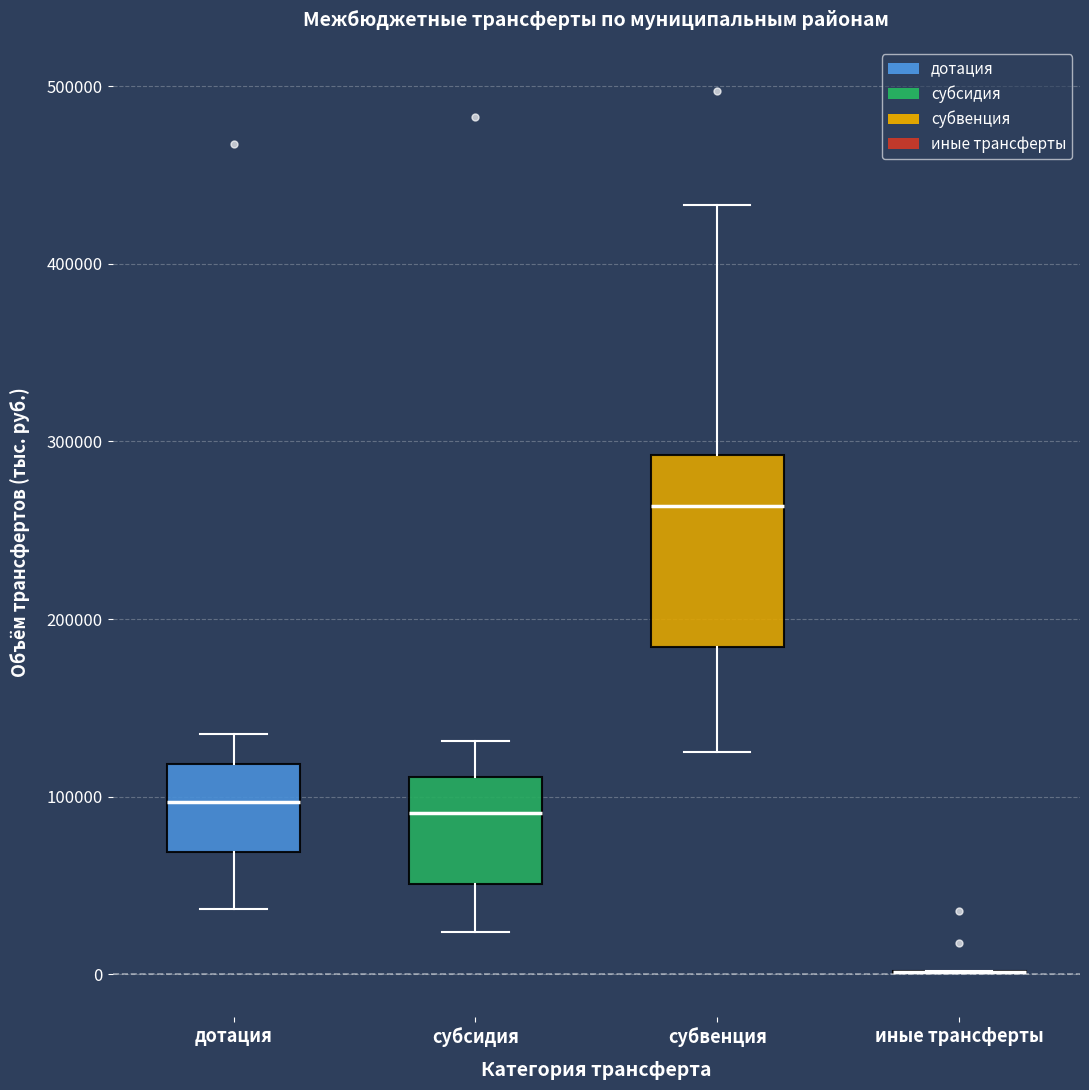

Reading left to right, read every box against the y-axis: the position of its median line, the range the box covers, and the ends of its whiskers. The values are not printed on the chart, so give them approximately, as read against the axis.

дотация: median 100000, box 70000 to 120000, whiskers 40000 to 140000
субсидия: median 90000, box 50000 to 110000, whiskers 20000 to 130000
субвенция: median 260000, box 180000 to 290000, whiskers 130000 to 430000
иные трансферты: box collapsed to a line at 0, whiskers 0 to 0